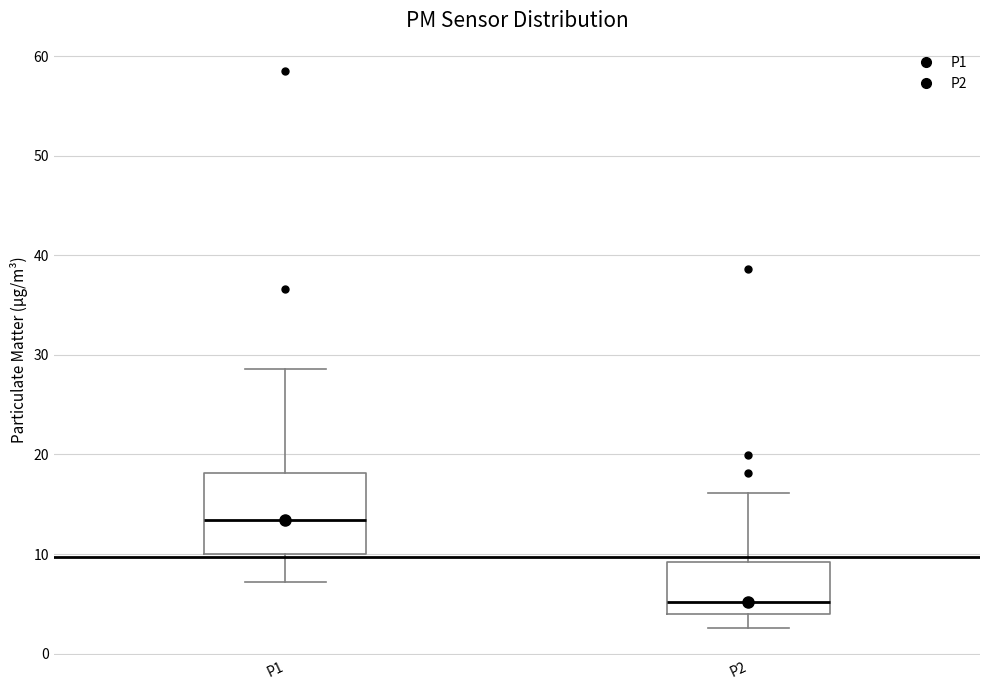

Where does the lower whisker of the box for P2 end on the y-axis? The values are not printed on the chart, so give them approximately, as read against the axis.

3